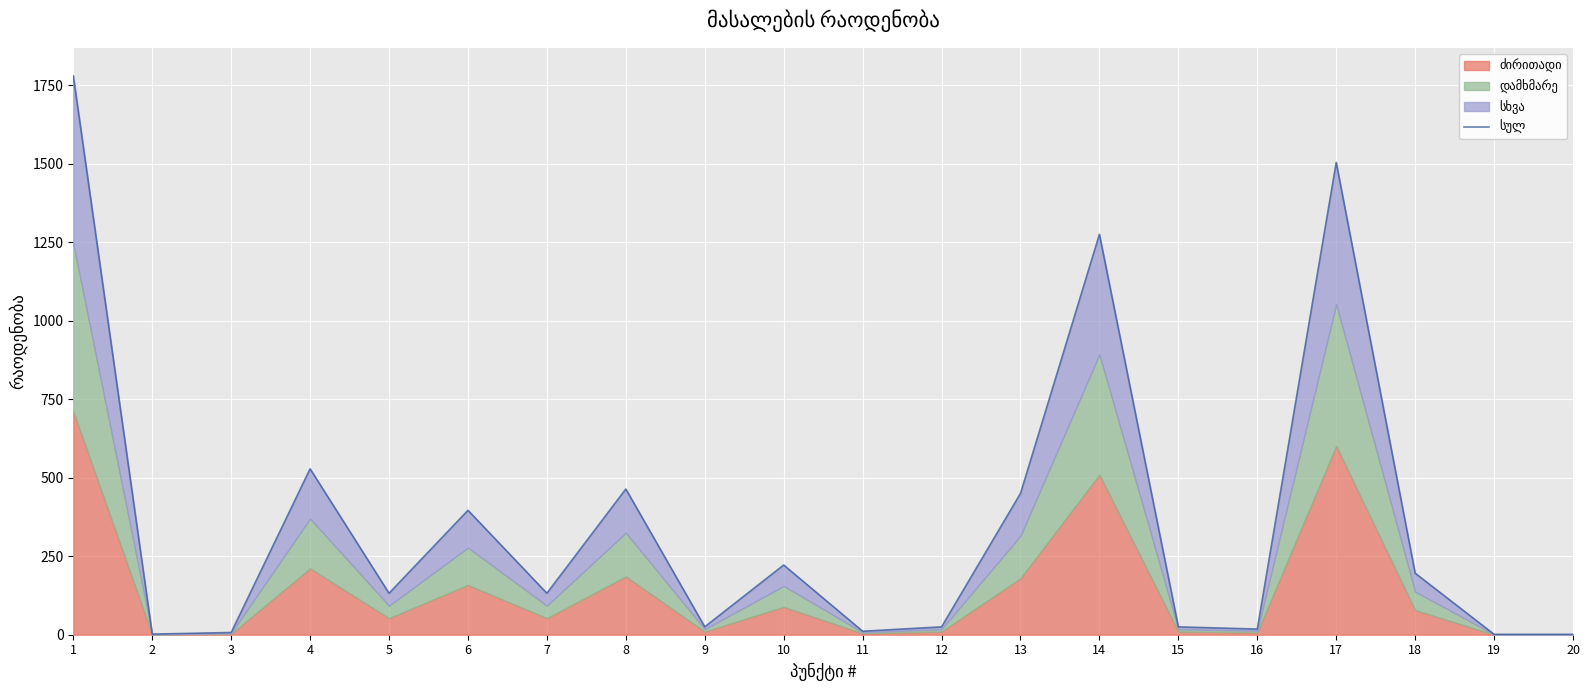

Count the number of categories in the chart.

20